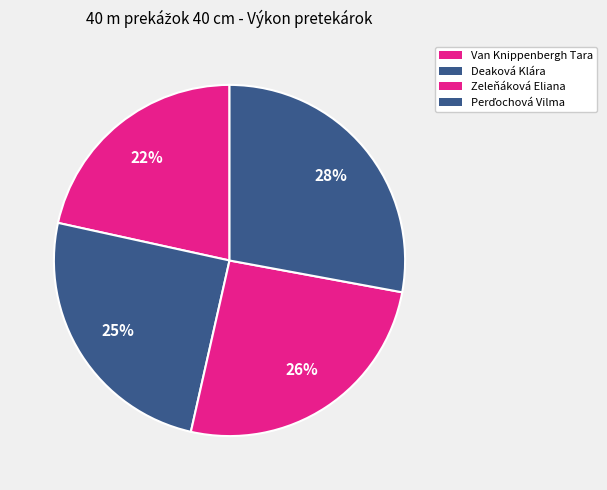

Count the number of slices in the pie.

4